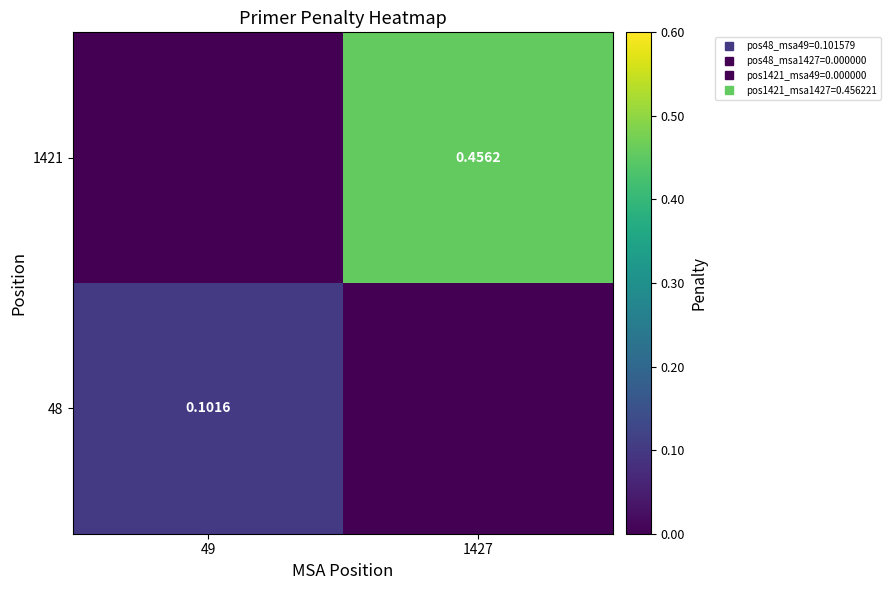

What is the sum of the 1421 values at 1427 and 49?

0.5